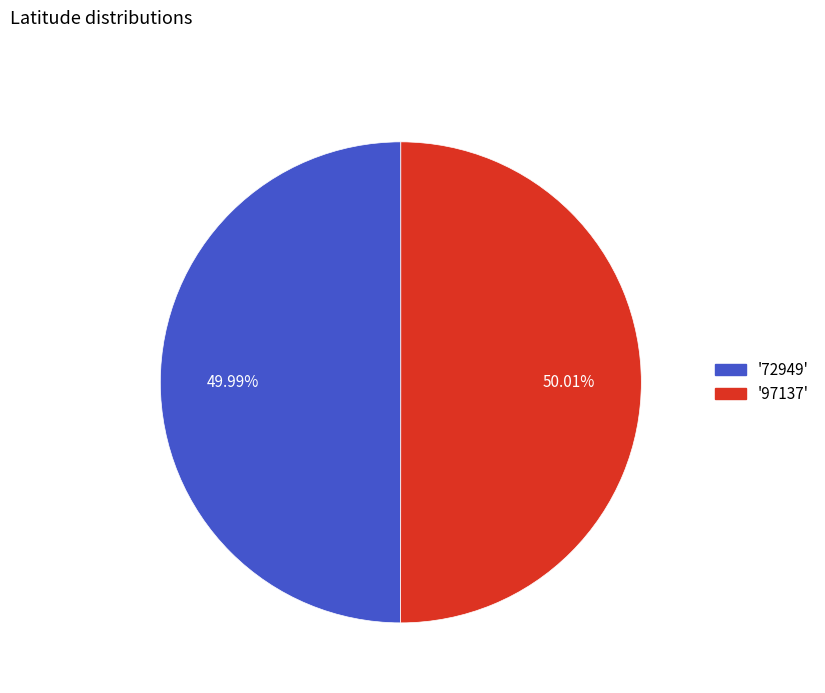

Is there a majority slice in this chart?

Yes